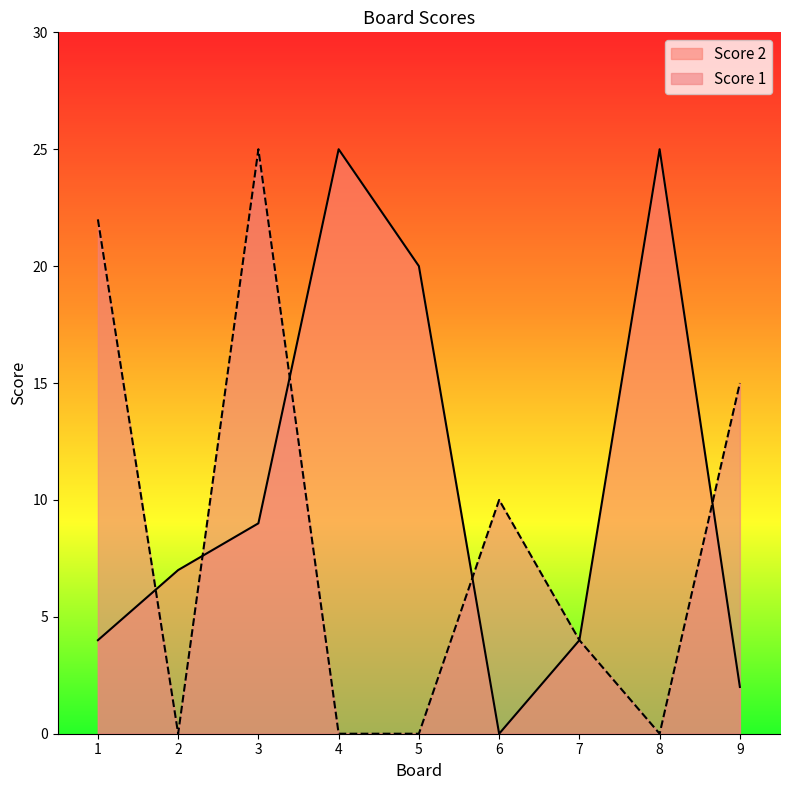

True or false: Score 1 has more than 1 points higher than both neighbors.

True